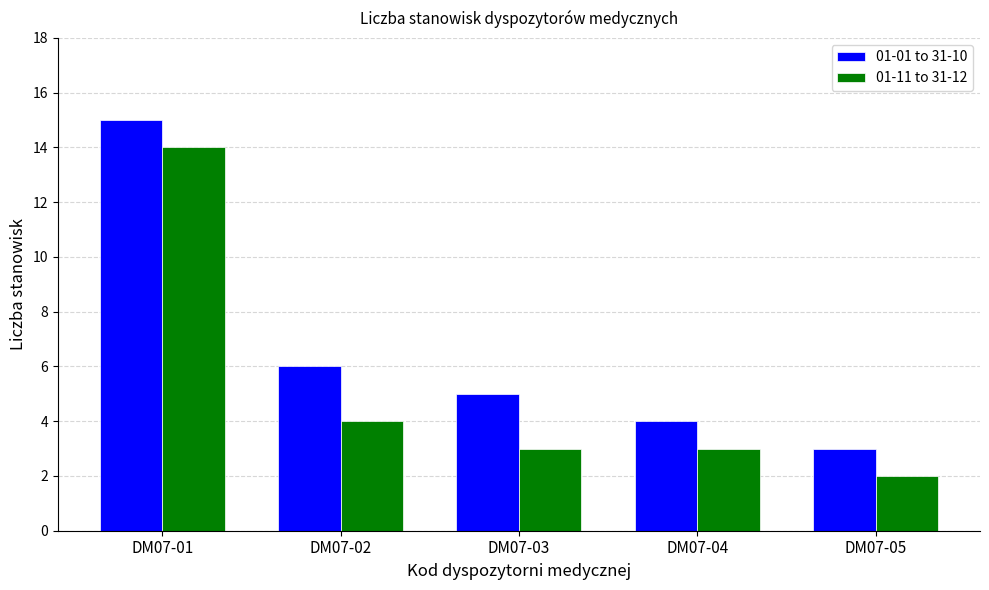

What is the spread (max minus min) of values at DM07-02?

2